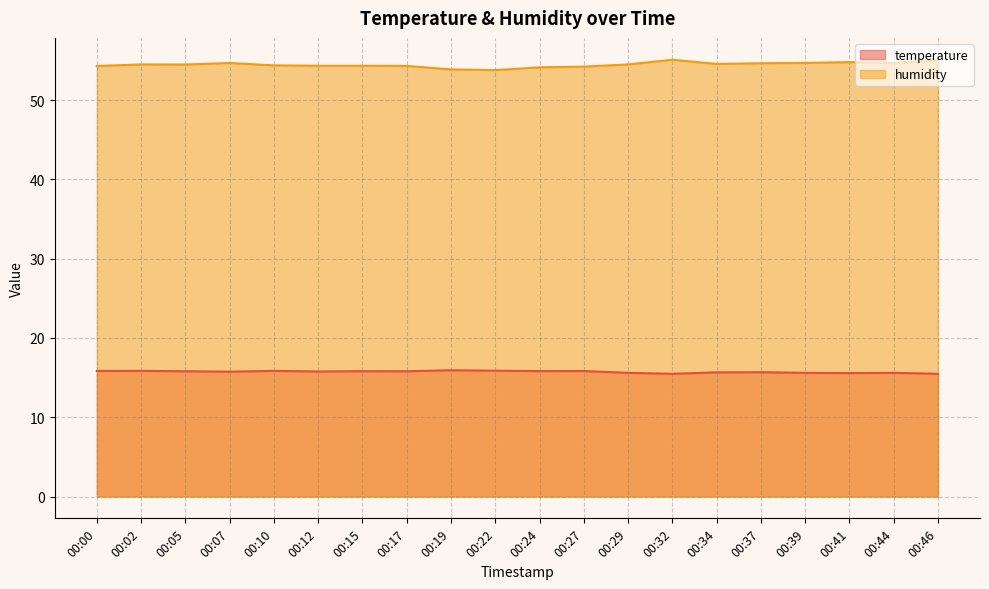

The humidity series shows 55.1 at 00:32. True or false?

True